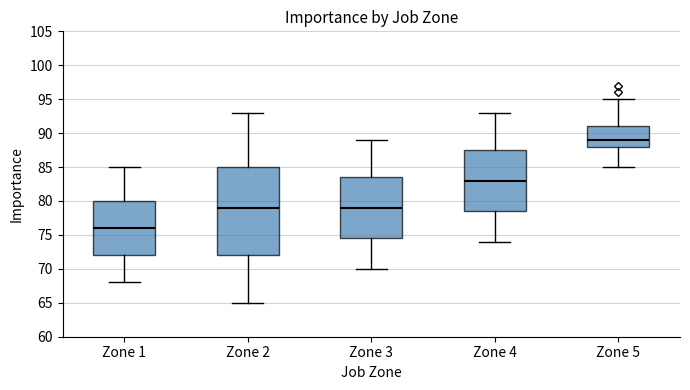

Which box's median line is the highest?

Zone 5